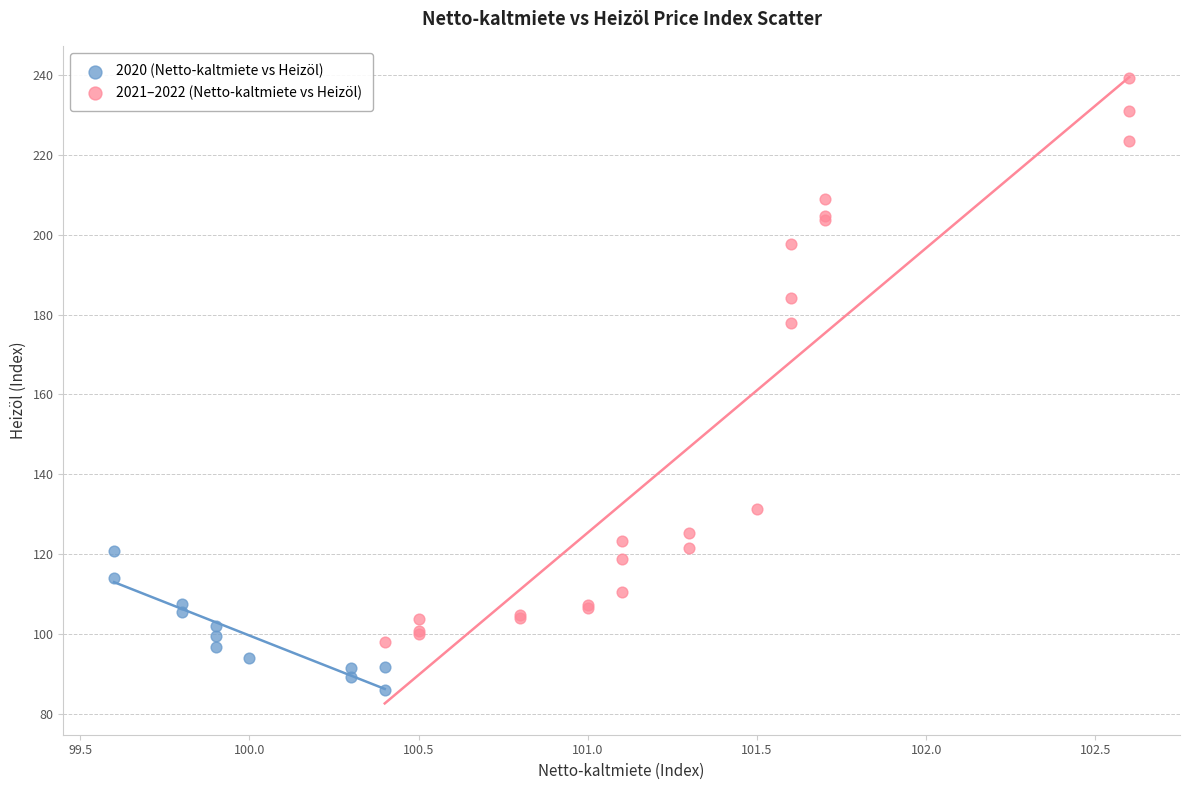

Which series reaches the minimum Y coordinate?

2020 (Netto-kaltmiete vs Heizöl)